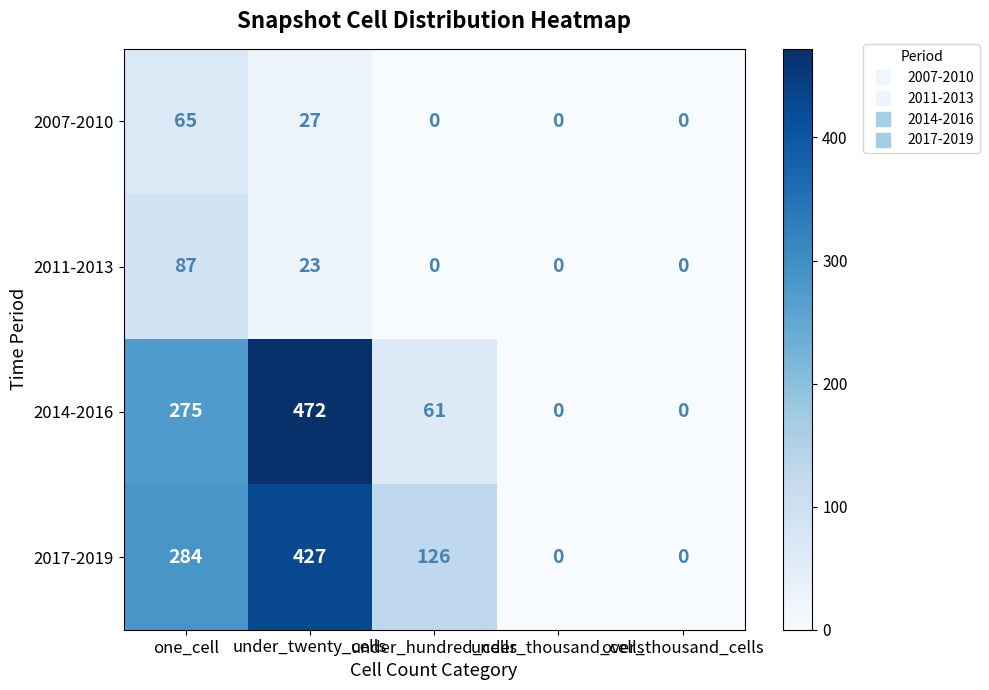

How many 2014-2016 values are between 0 and 275?

4